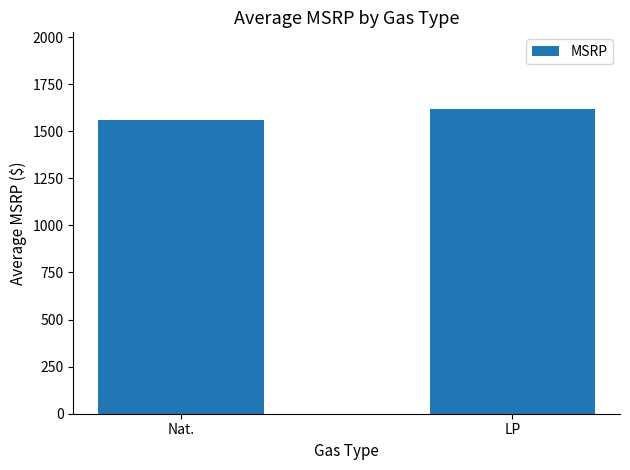

List the labels in order of value, largest first.

LP, Nat.